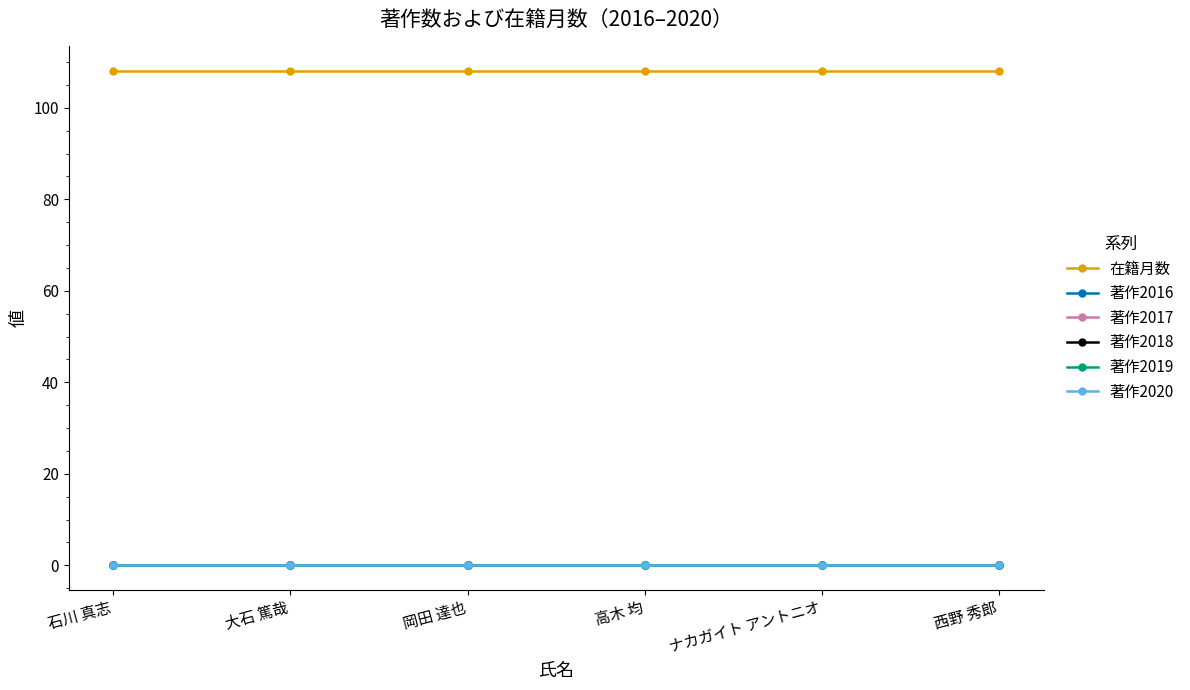

Reading left to right, what are all the values shown in this chart?

在籍月数: 石川 真志=108	大石 篤哉=108	岡田 達也=108	高木 均=108	ナカガイト アントニオ=108	西野 秀郎=108
著作2016: 石川 真志=0	大石 篤哉=0	岡田 達也=0	高木 均=0	ナカガイト アントニオ=0	西野 秀郎=0
著作2017: 石川 真志=0	大石 篤哉=0	岡田 達也=0	高木 均=0	ナカガイト アントニオ=0	西野 秀郎=0
著作2018: 石川 真志=0	大石 篤哉=0	岡田 達也=0	高木 均=0	ナカガイト アントニオ=0	西野 秀郎=0
著作2019: 石川 真志=0	大石 篤哉=0	岡田 達也=0	高木 均=0	ナカガイト アントニオ=0	西野 秀郎=0
著作2020: 石川 真志=0	大石 篤哉=0	岡田 達也=0	高木 均=0	ナカガイト アントニオ=0	西野 秀郎=0